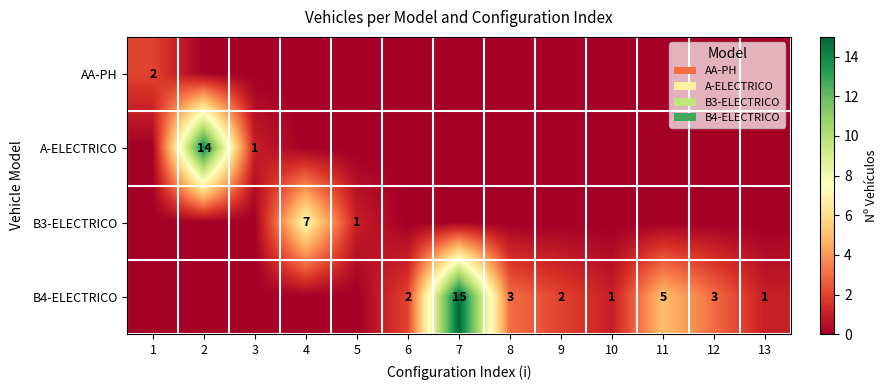

Is it true that B4-ELECTRICO equals 3 at 8?

True